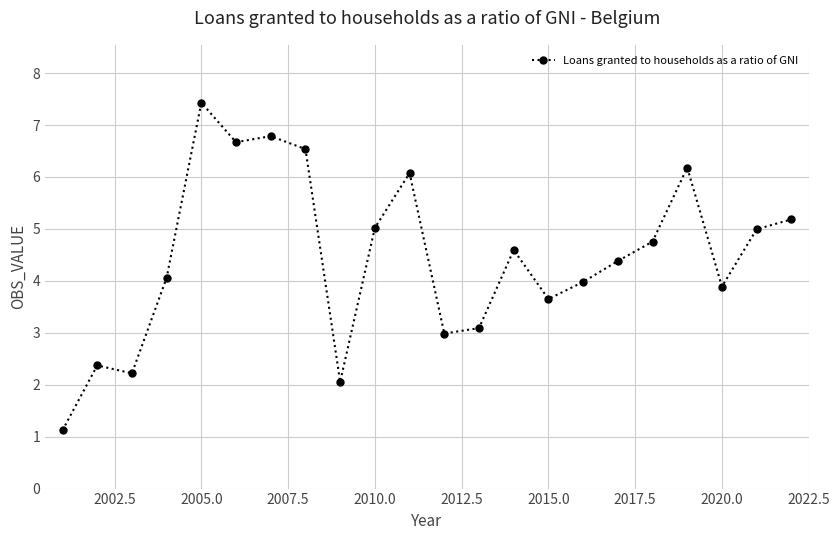

What is the difference between the maximum and minimum values?

6.3